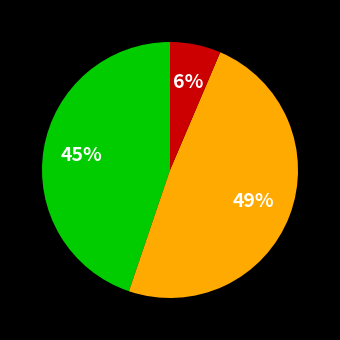

Is there a majority slice in this chart?

No